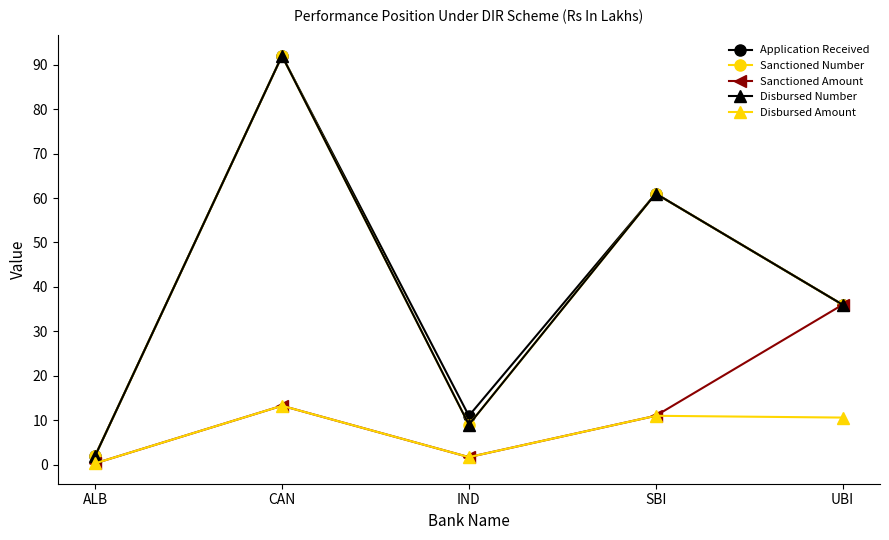

Is this an area chart (filled region under the line)?

No